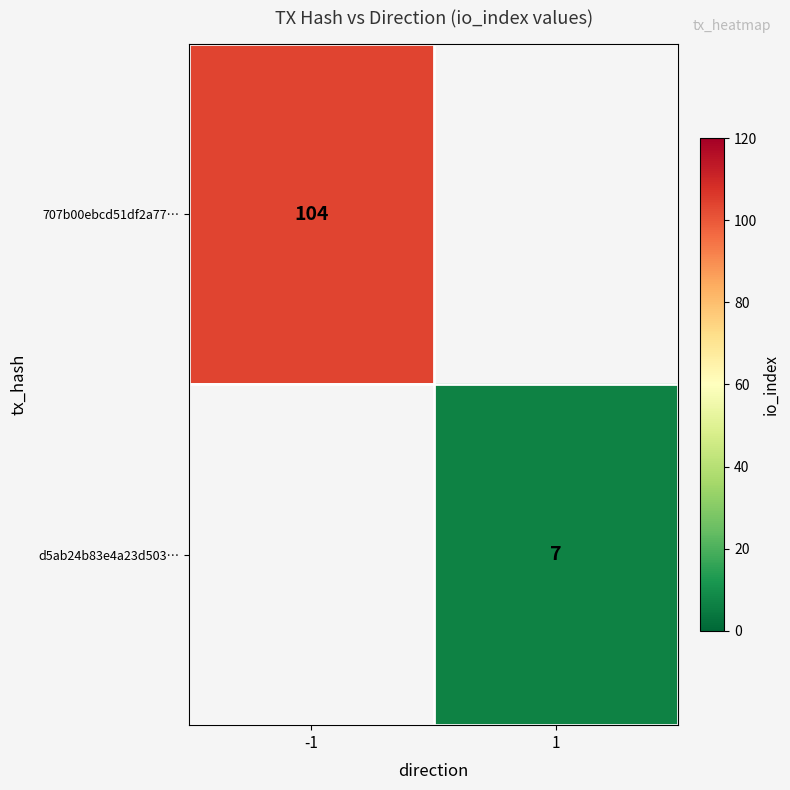

How many series are shown in this chart?

2